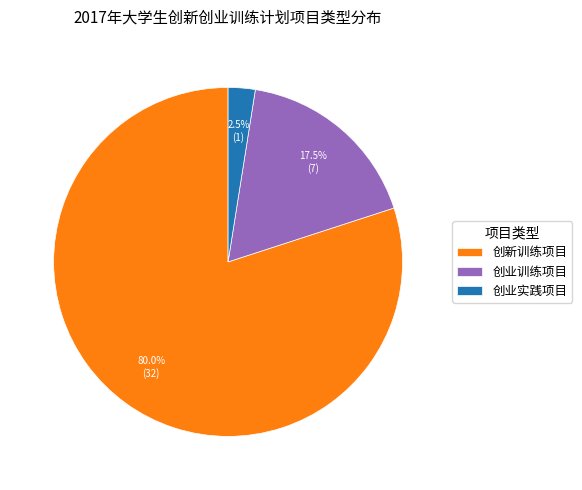

Is it true that 创业训练项目 is 9% of the pie?

False